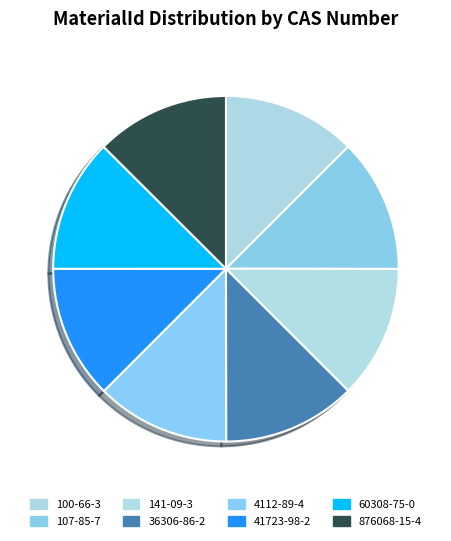

Does any single category account for the majority?

No